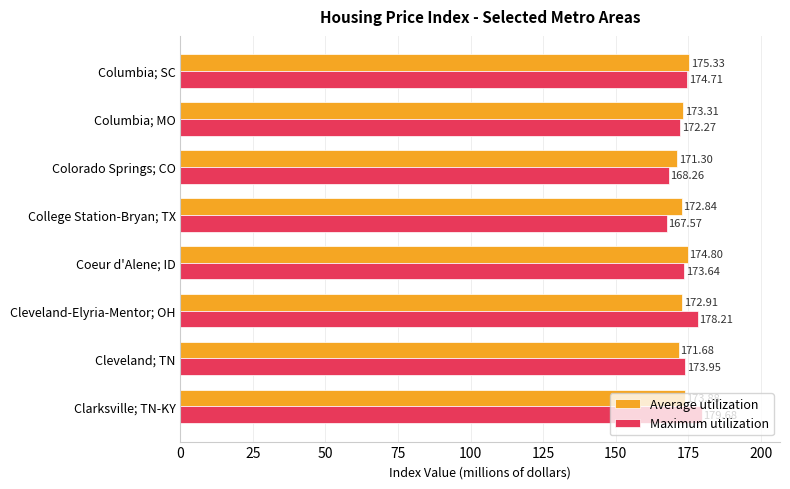

Count the number of data series in this chart.

2